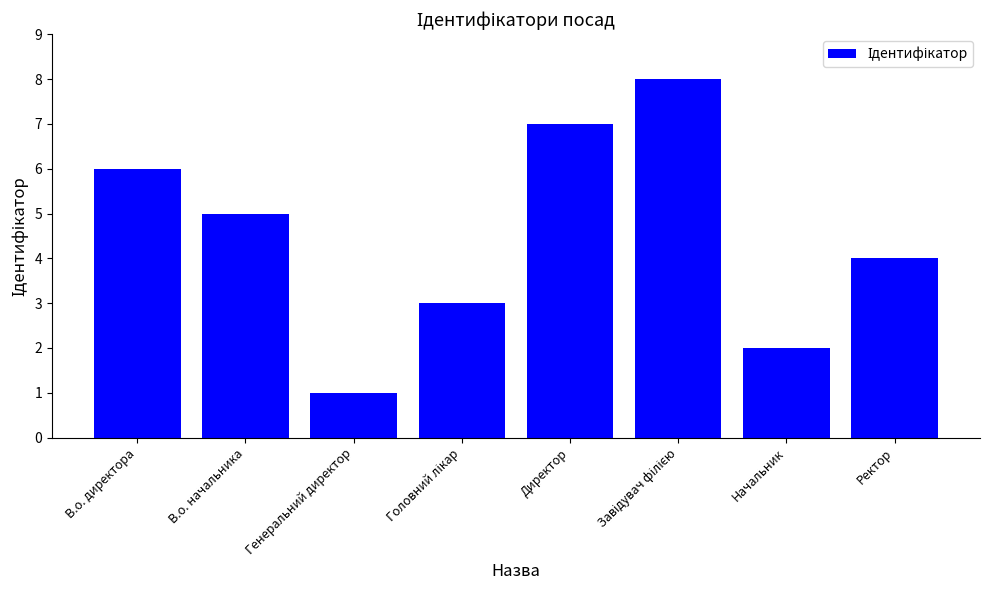

Which category has the lowest value across all series?

Генеральний директор